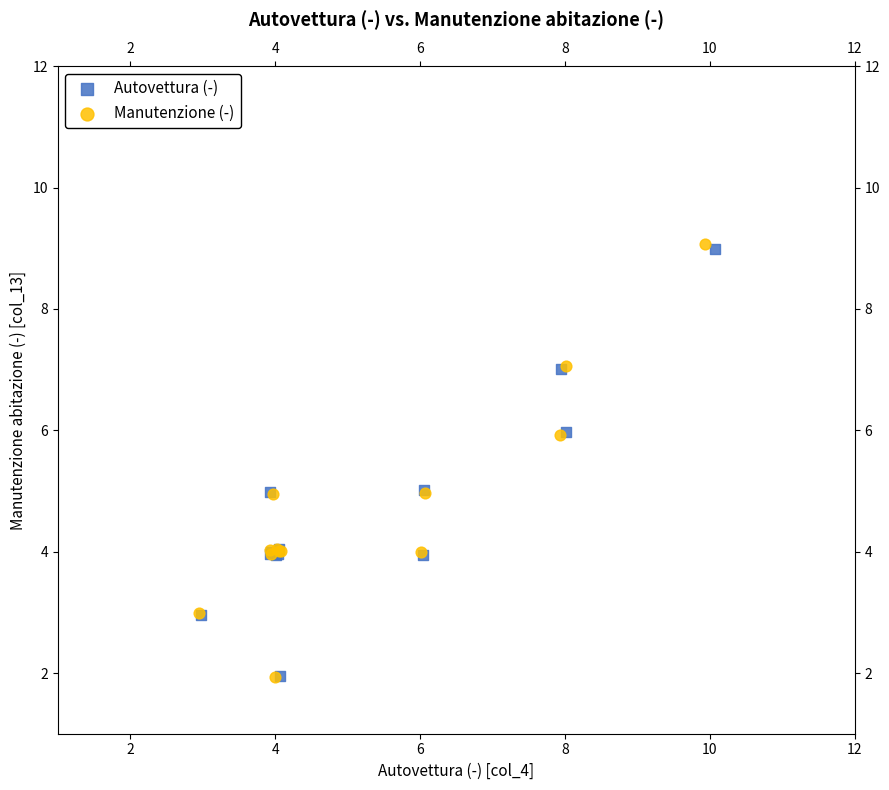

Which series has the largest Y range (max minus min)?

Manutenzione (-)